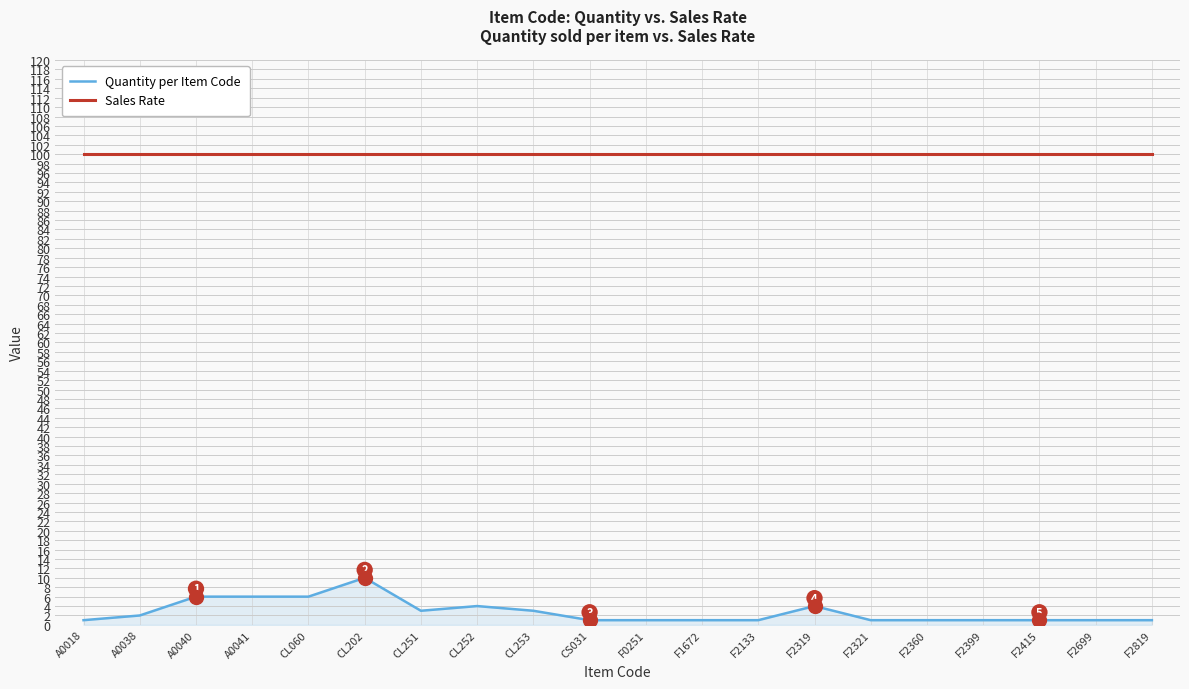

What is the minimum value for Sales Rate?

100